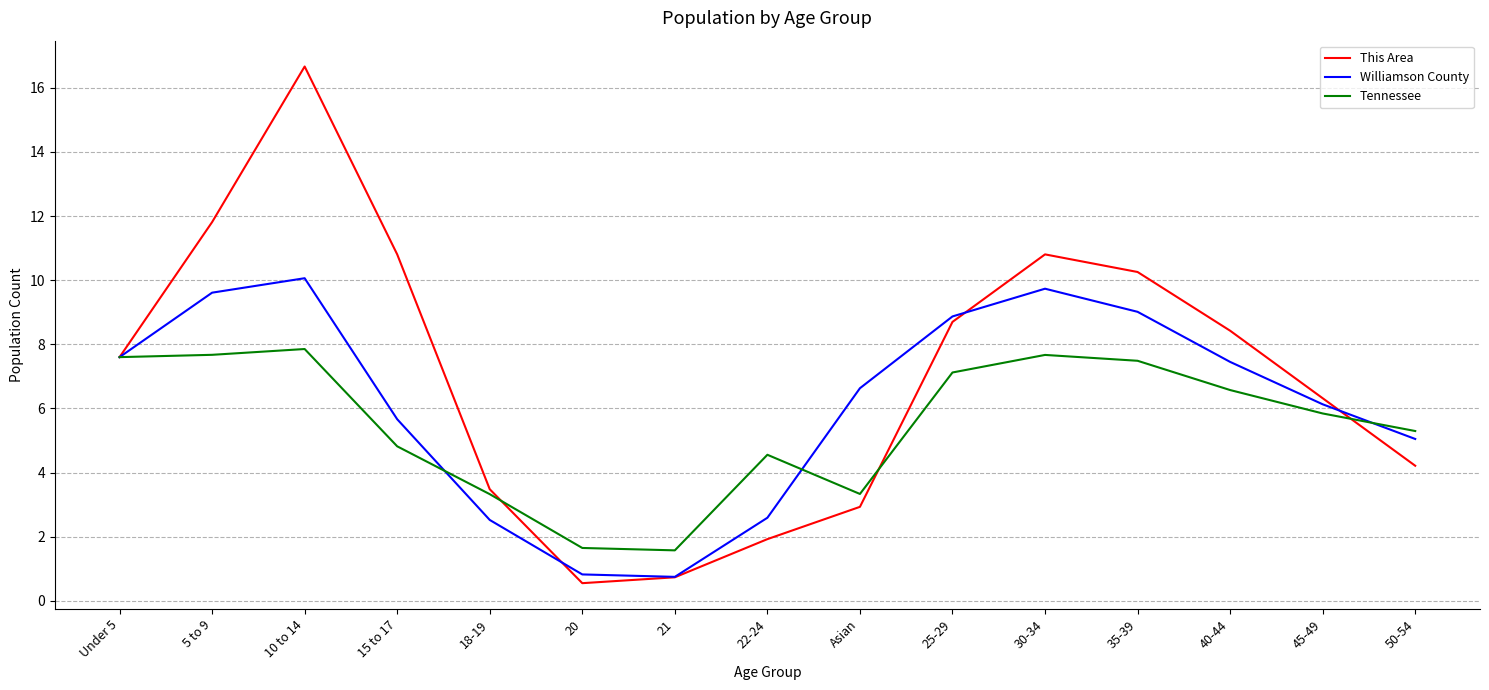

Where does the This Area series first go above 7?

Under 5